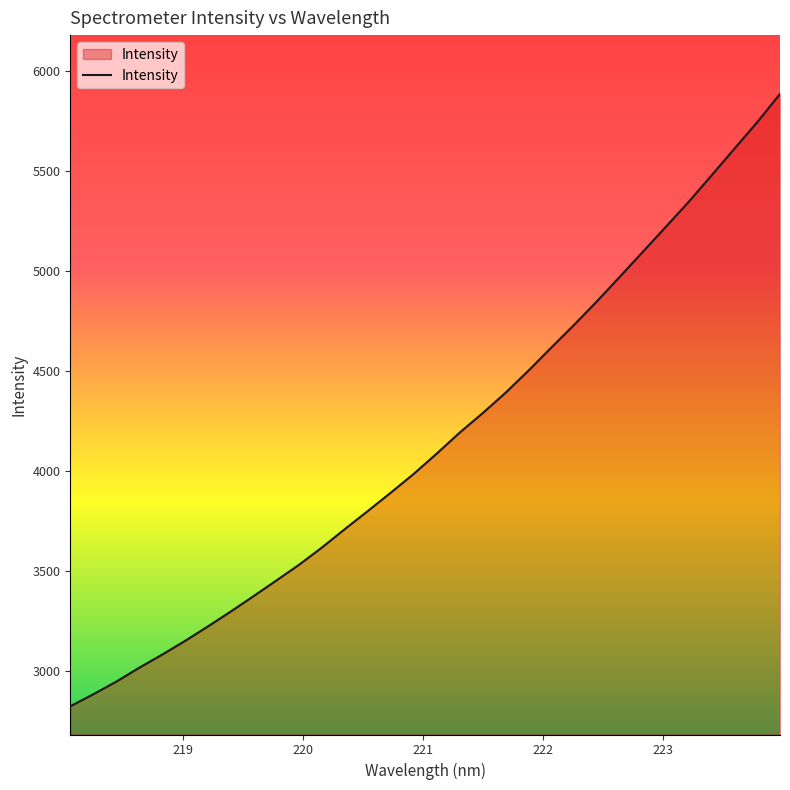

What is the greatest value displayed?

5885.6